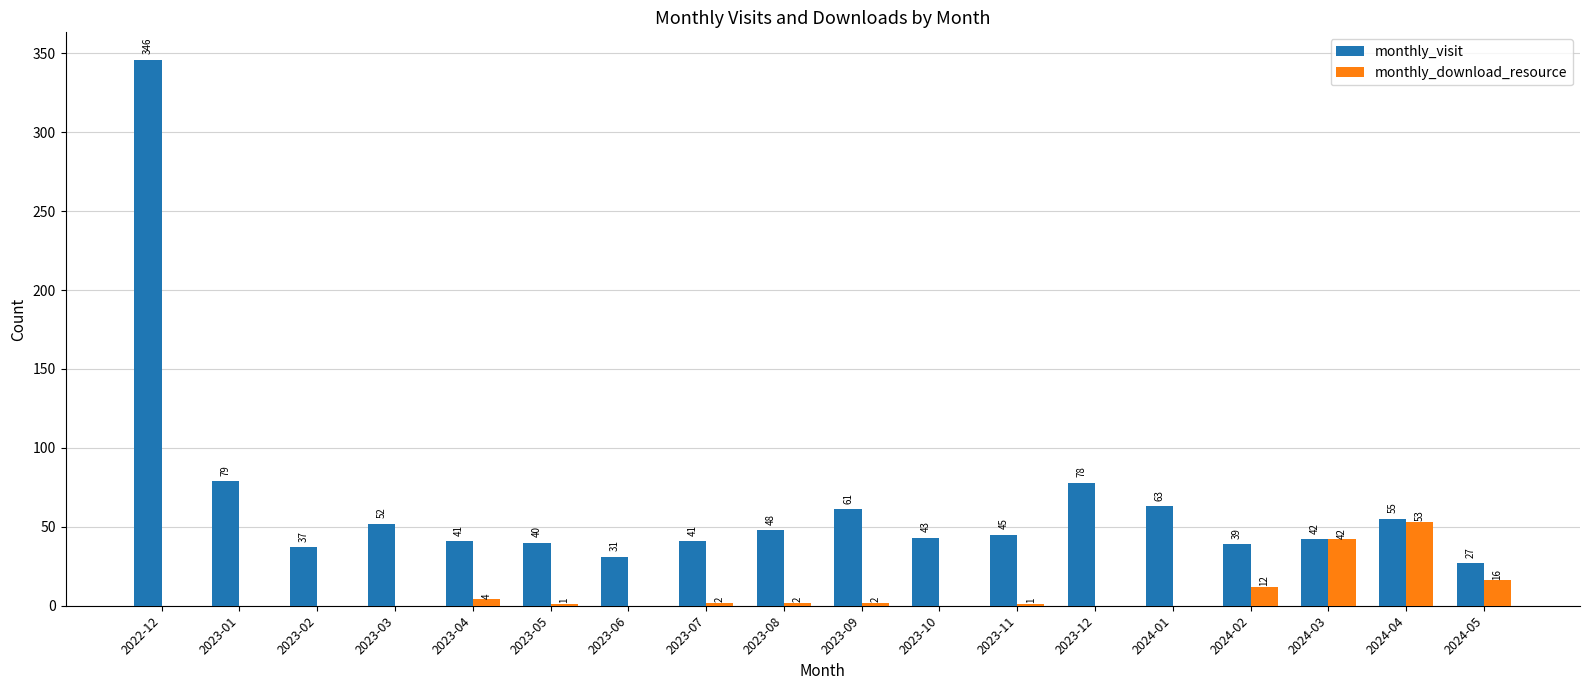

Which series has the largest total across all categories?

monthly_visit